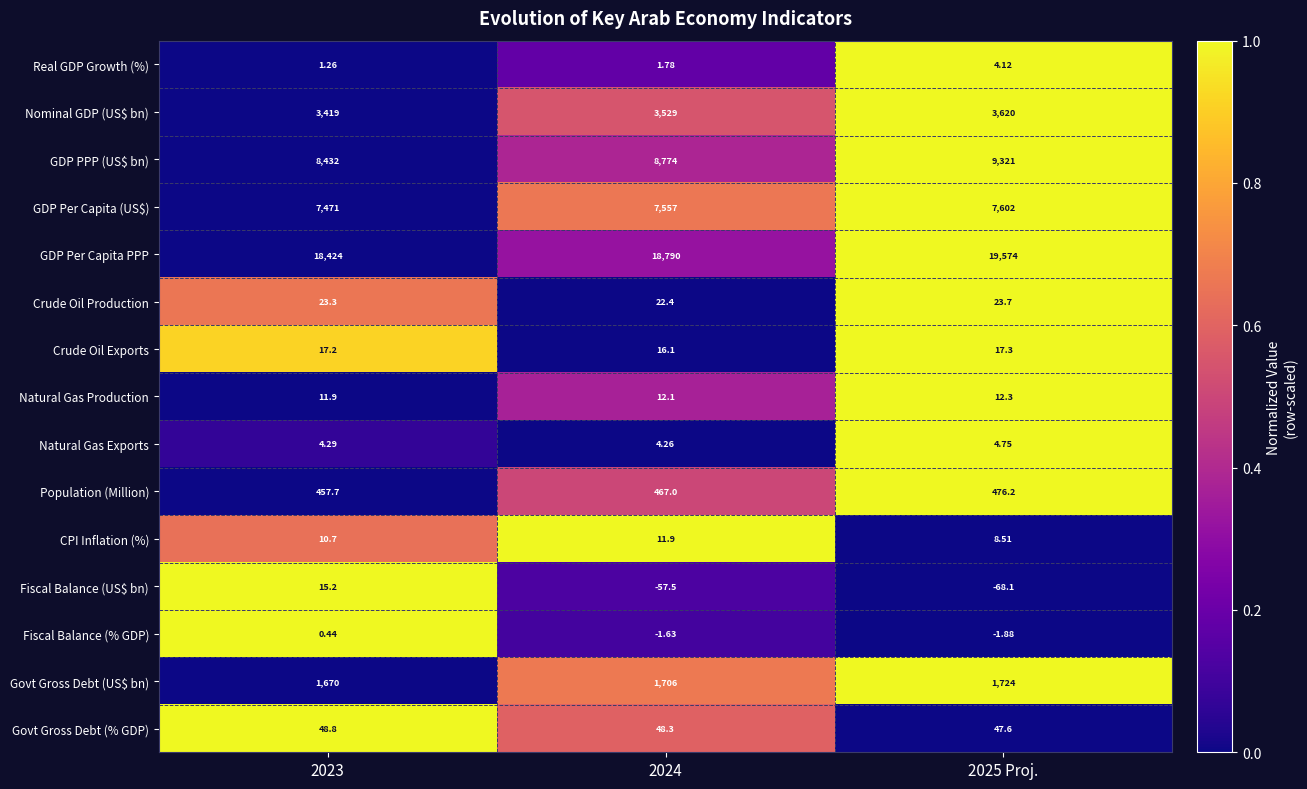

What is the total value across all series at 2023?

40006.8